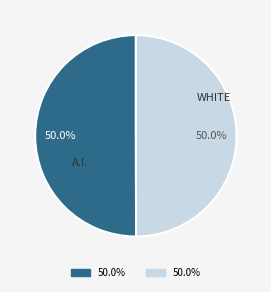

Count the number of slices in the pie.

2